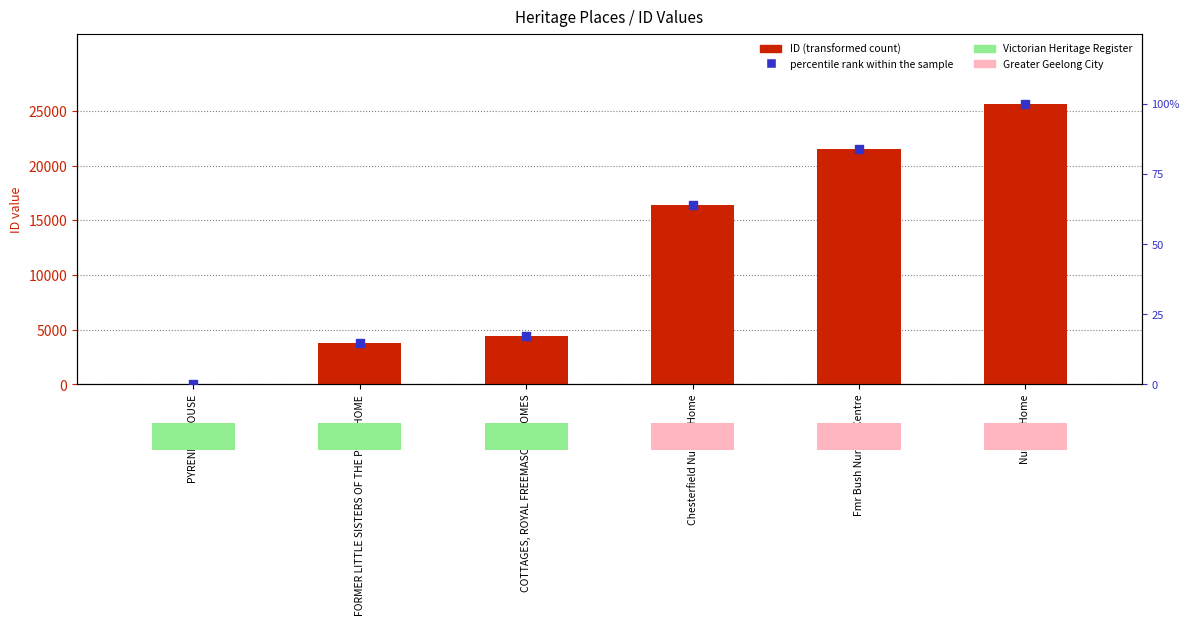

At which category is the sum across all series the highest?

Nursing Home